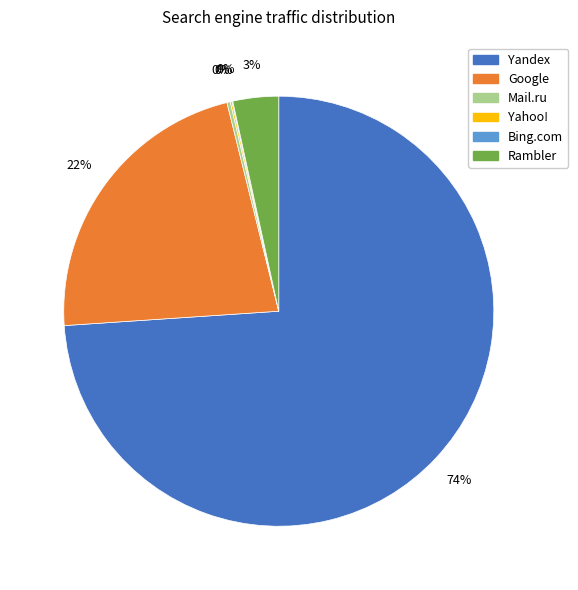

Is there any slice that represents more than half of the pie?

Yes